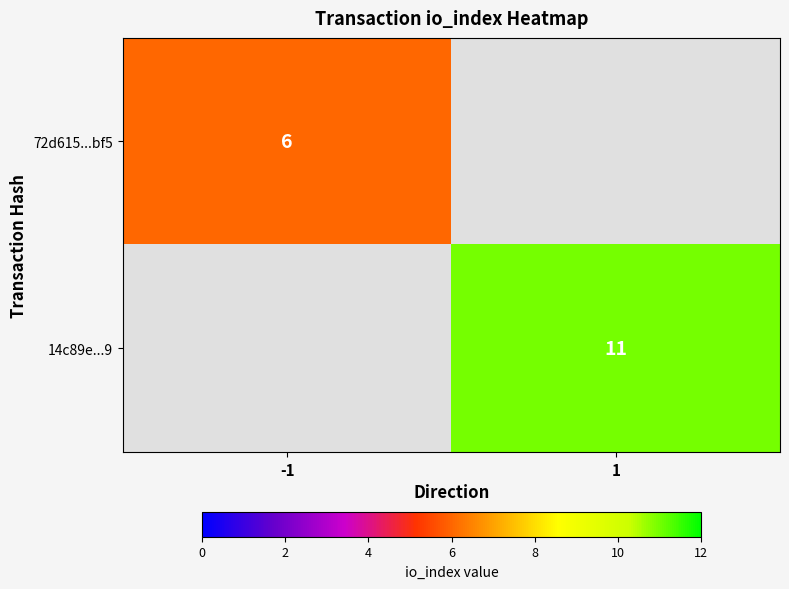

The 72d615...bf5 series shows 2 at -1. True or false?

False